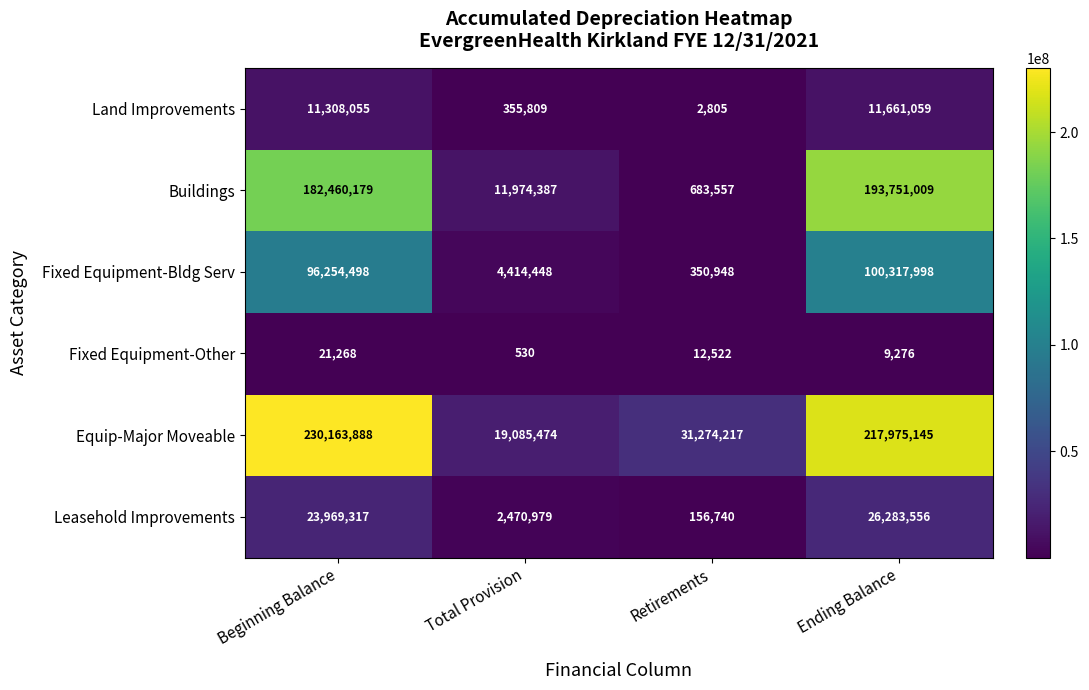

How many Fixed Equipment-Other values are between 9276 and 21268?

3